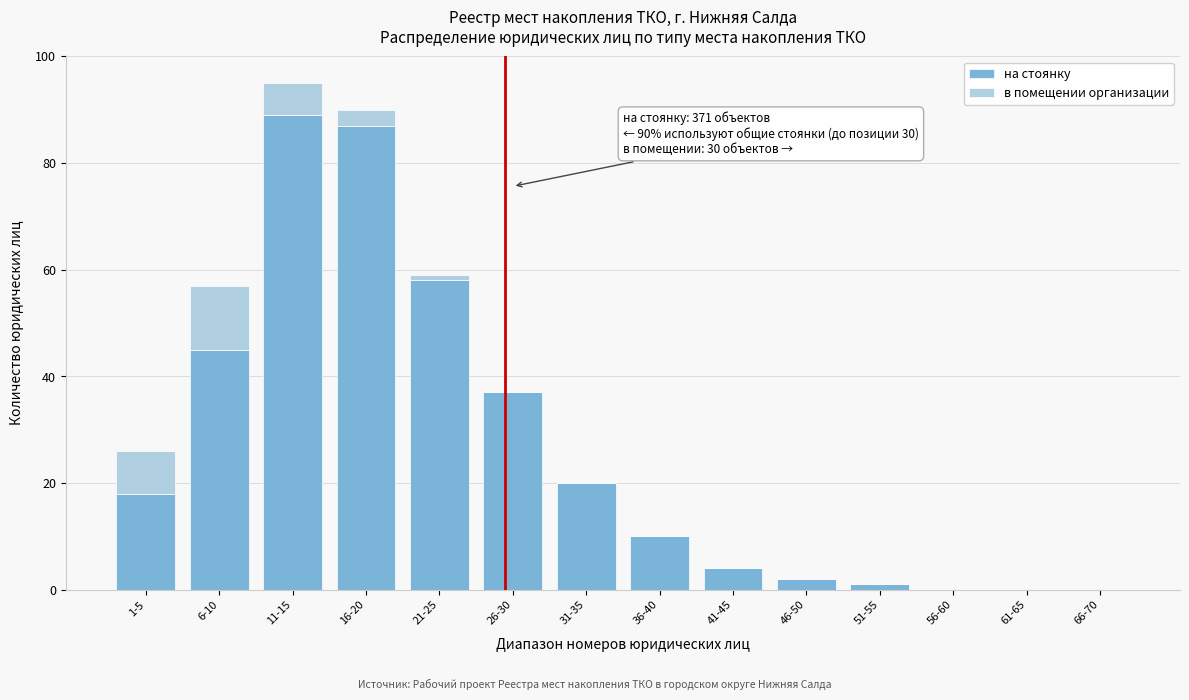

Reading left to right, what are the values for на стоянку?

1-5=18	6-10=45	11-15=89	16-20=87	21-25=58	26-30=37	31-35=20	36-40=10	41-45=4	46-50=2	51-55=1	56-60=0	61-65=0	66-70=0